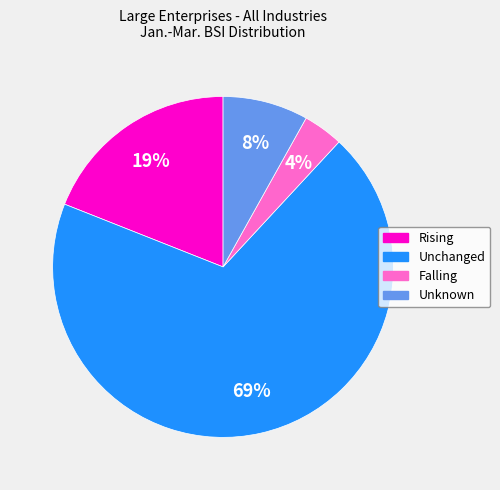

Is the sum of Unknown and Rising greater than half?

No